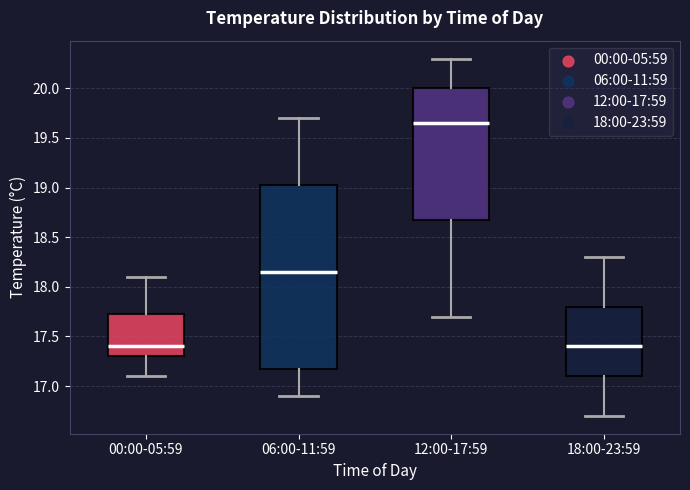

Reading left to right, read every box against the y-axis: the position of its median line, the range the box covers, and the ends of its whiskers. The values are not printed on the chart, so give them approximately, as read against the axis.

00:00-05:59: median 17.40, box 17.30 to 17.75, whiskers 17.10 to 18.10
06:00-11:59: median 18.15, box 17.20 to 19.05, whiskers 16.90 to 19.70
12:00-17:59: median 19.65, box 18.70 to 20.00, whiskers 17.70 to 20.30
18:00-23:59: median 17.40, box 17.10 to 17.80, whiskers 16.70 to 18.30